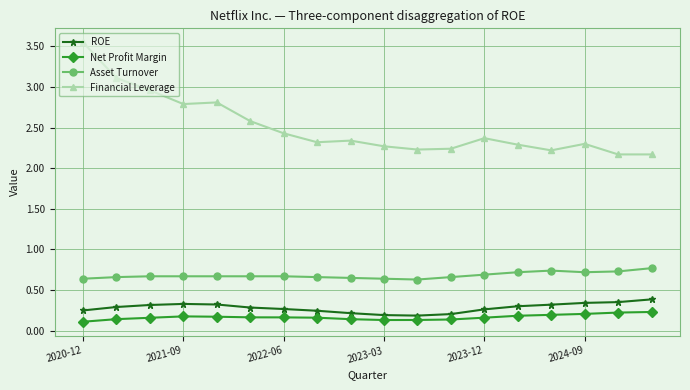

What is the difference between the maximum and second lowest values in the Financial Leverage series?

1.4